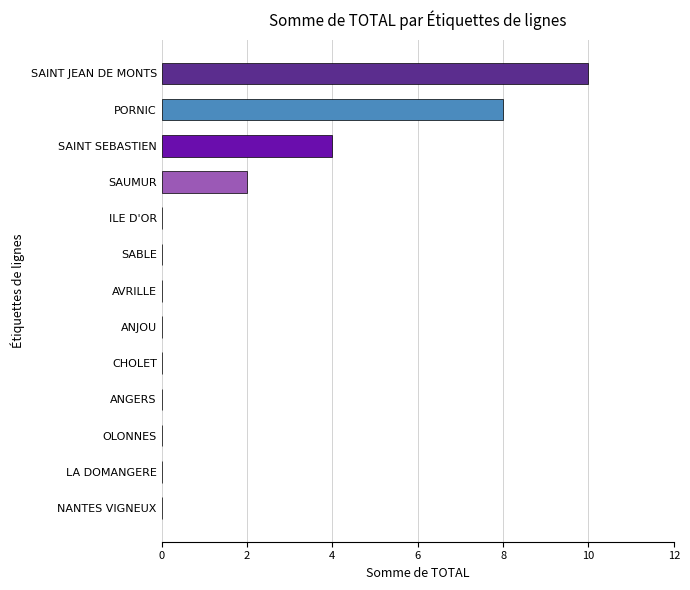

What is the greatest value displayed?

10